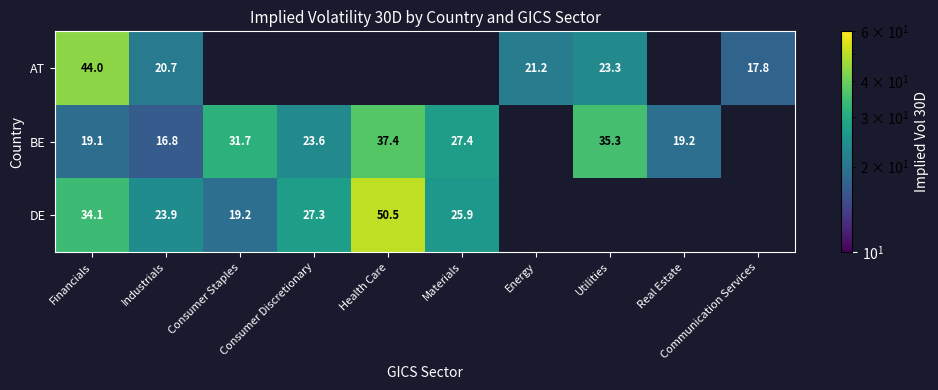

Rank the series at Industrials from lowest to highest value.

BE, AT, DE